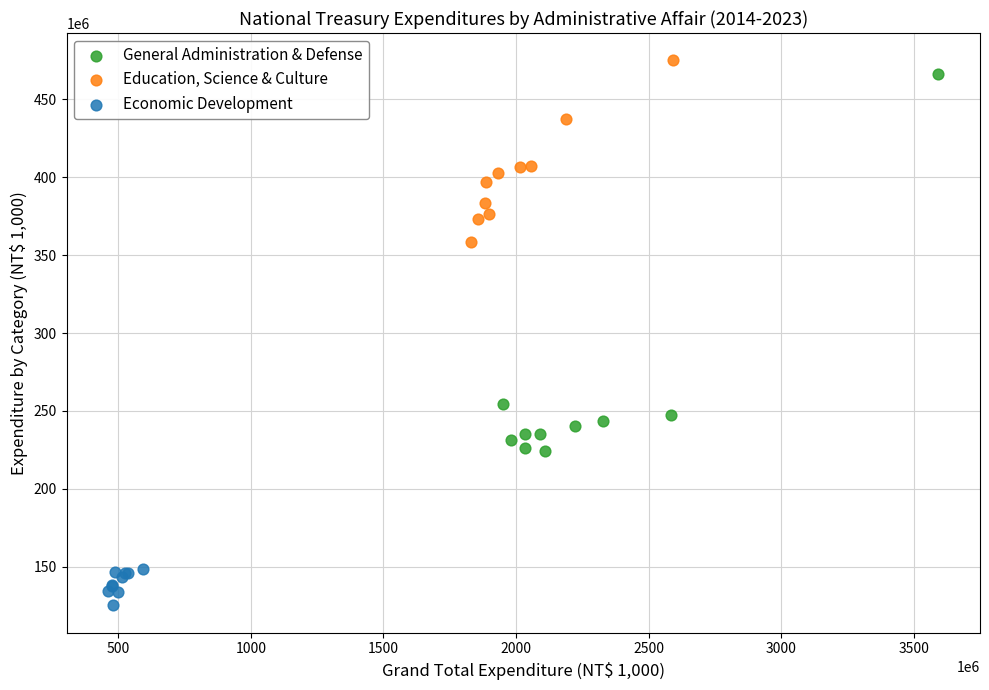

Which series has the widest spread of Y values?

General Administration & Defense